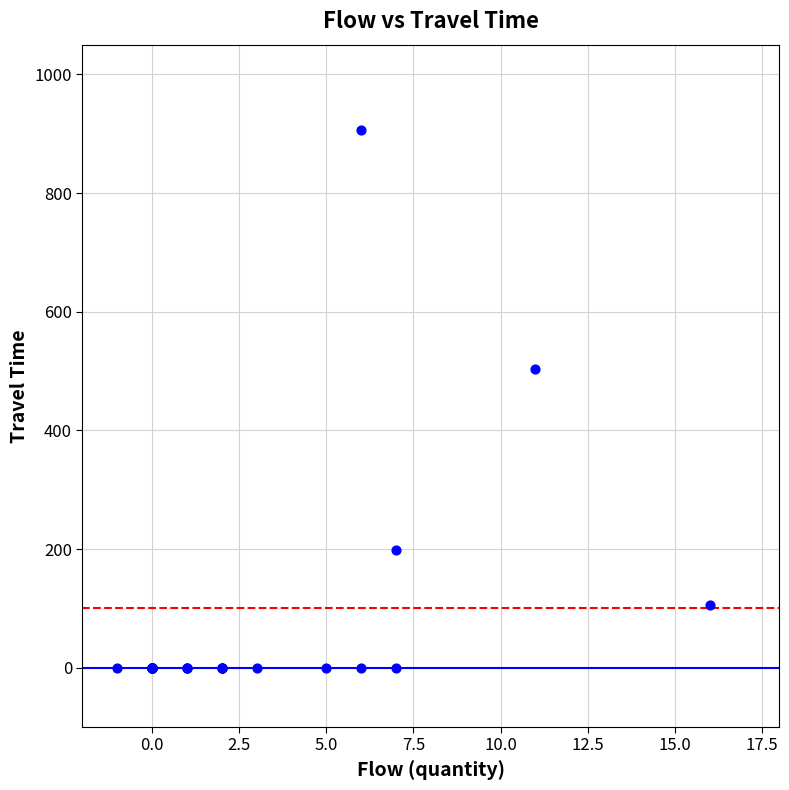

What Y value in the scatter plot is closest to 452?

504